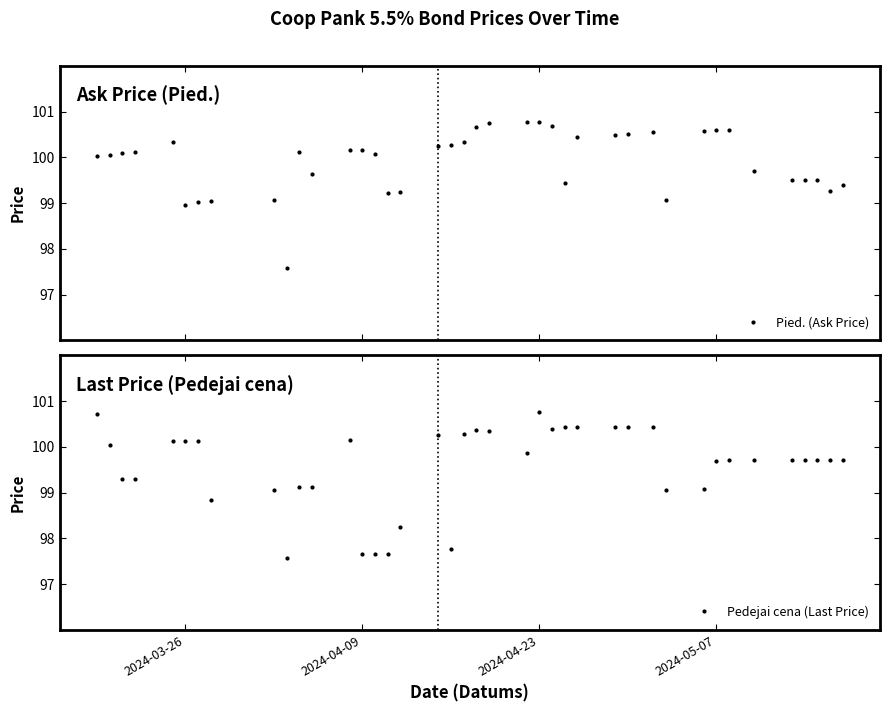

What is the value of the Pied. (Ask Price) point at the 27th from the left?

100.5